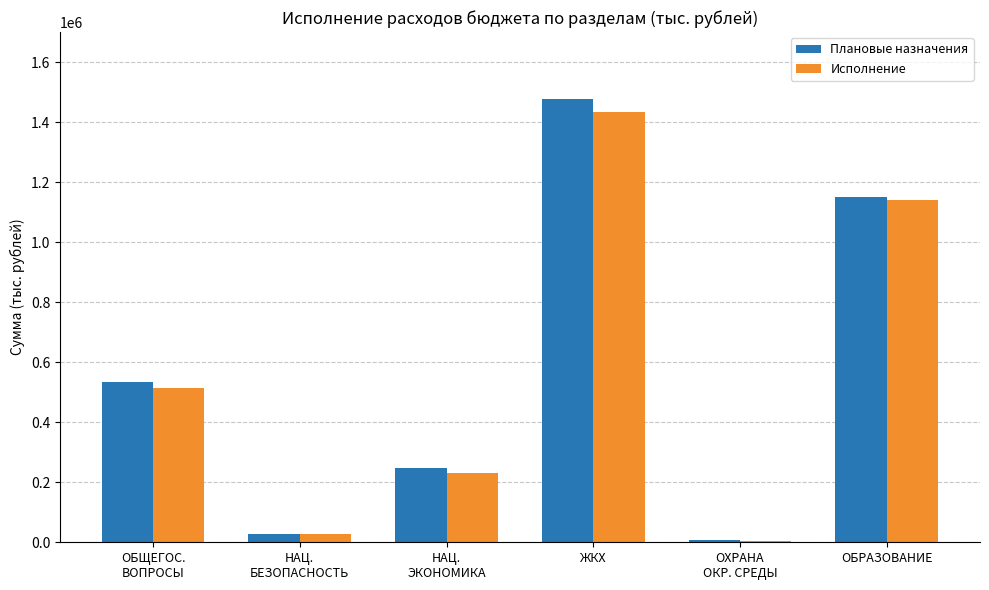

Which label corresponds to the largest value in the chart?

ЖКХ